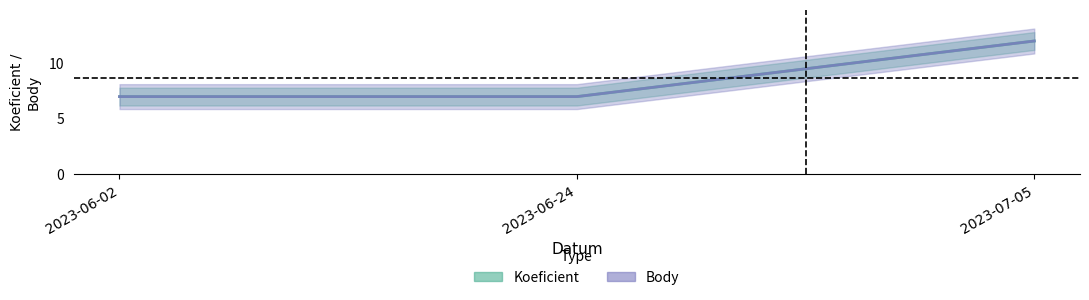

Count the Koeficient values in the range 7 to 12.

3